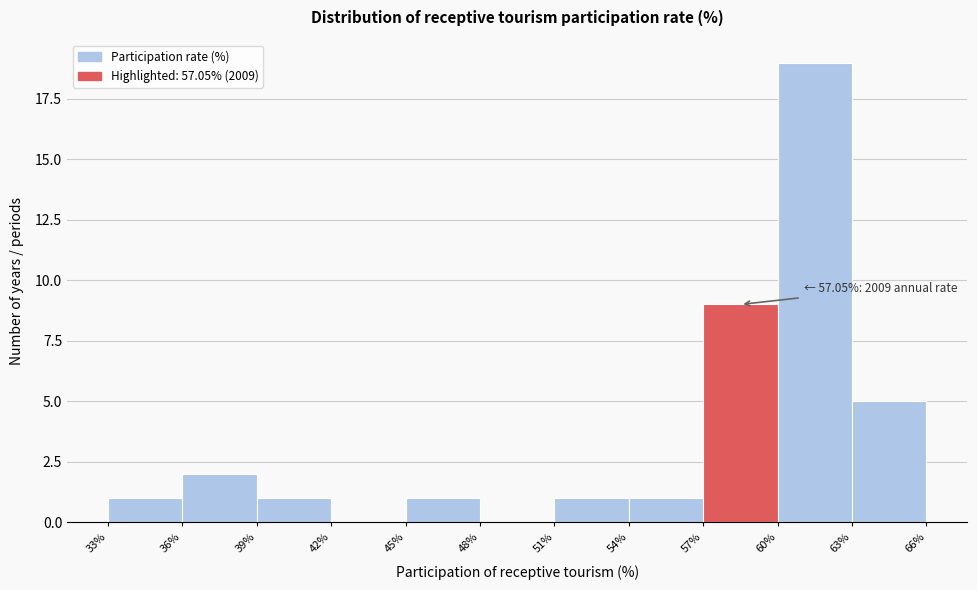

Over which range of the x-axis is the bar tallest?

60% to 63%